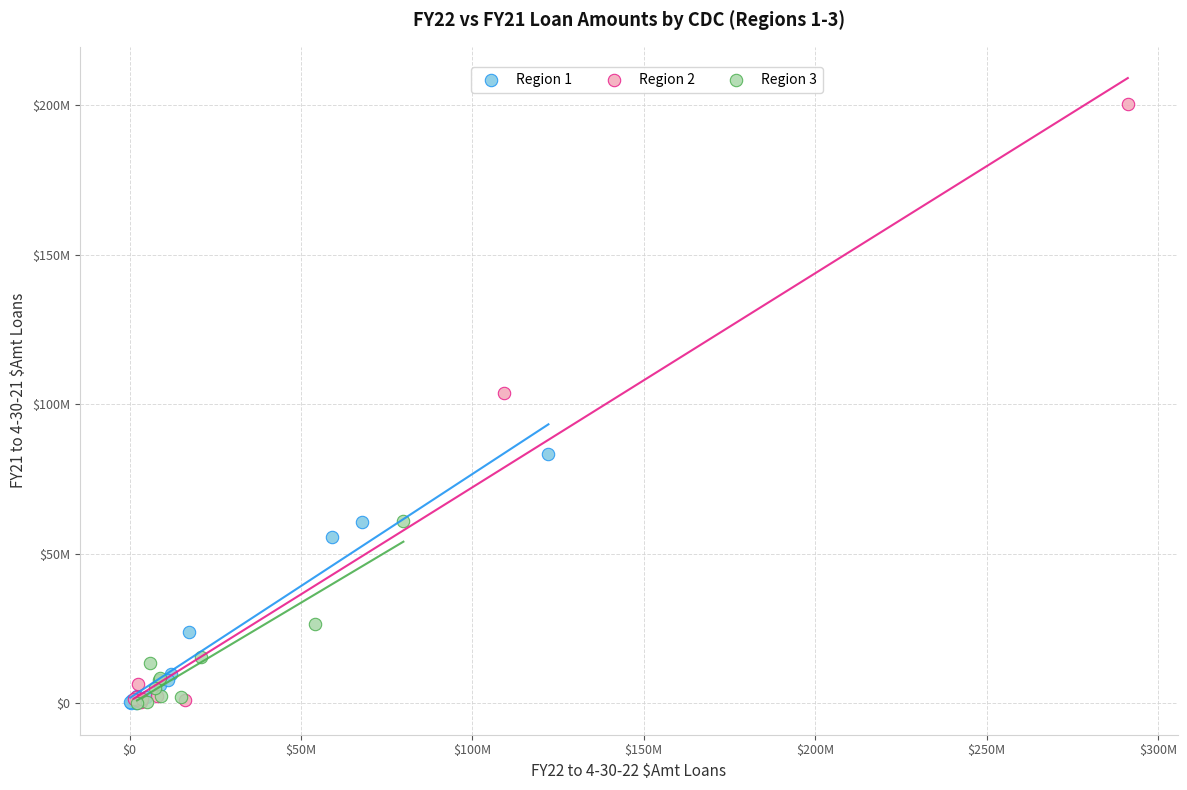

What are all the series names shown in the legend?

Region 1, Region 2, Region 3